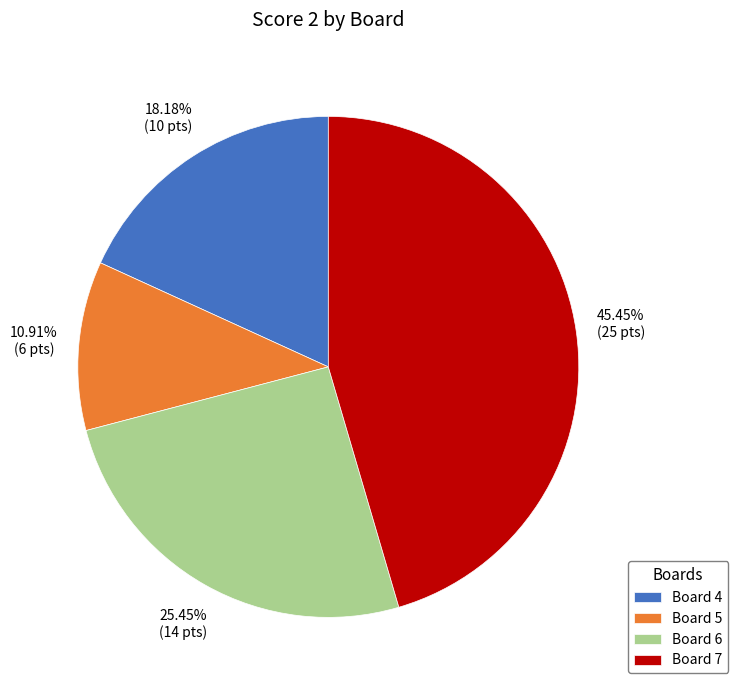

Which slice is the smallest?

Board 5